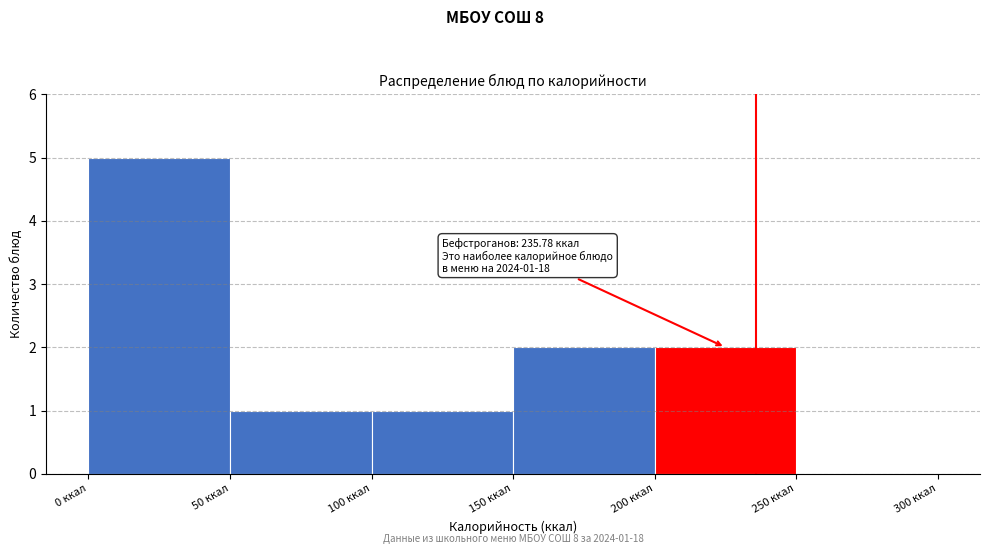

Over which range of the x-axis is the bar tallest?

0 to 50